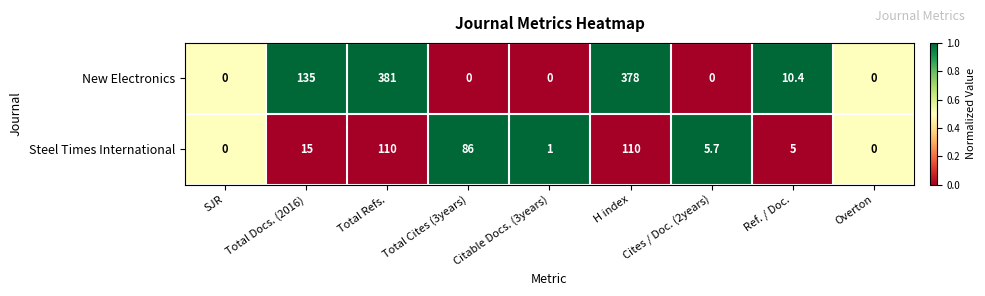

What is the difference between the highest and lowest values at Total Refs.?

271.0